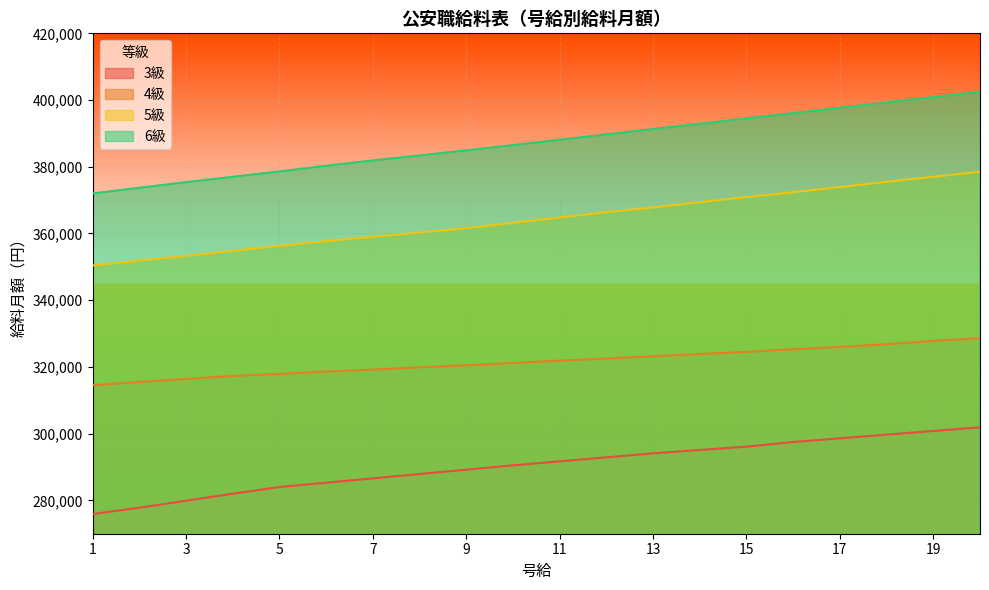

How many lines are shown in the chart?

4